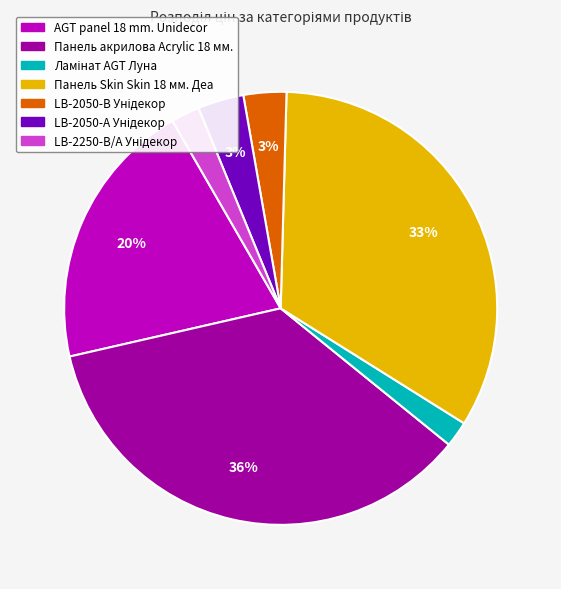

Does any single category account for the majority?

No